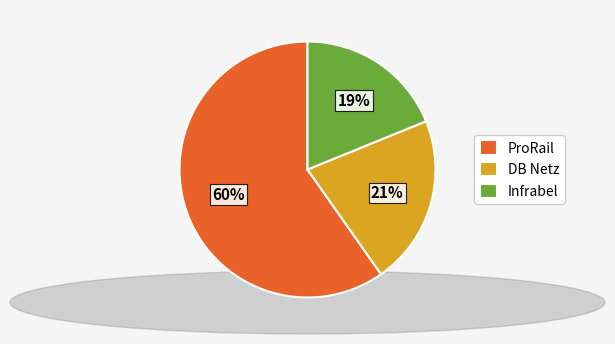

Approximately how many times larger is the value at Infrabel compared to ProRail?

0.3